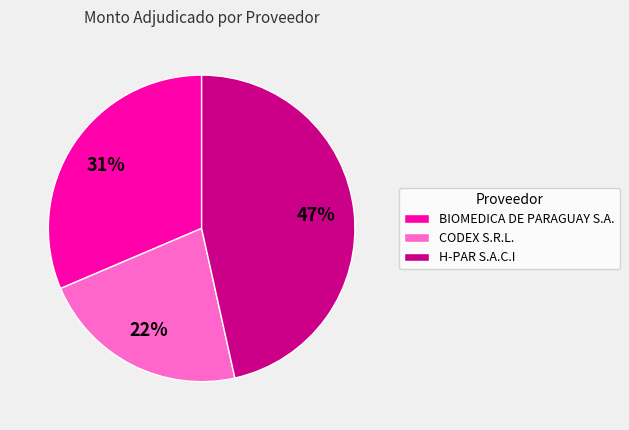

Combined, do CODEX S.R.L. and BIOMEDICA DE PARAGUAY S.A. account for over 50%?

Yes